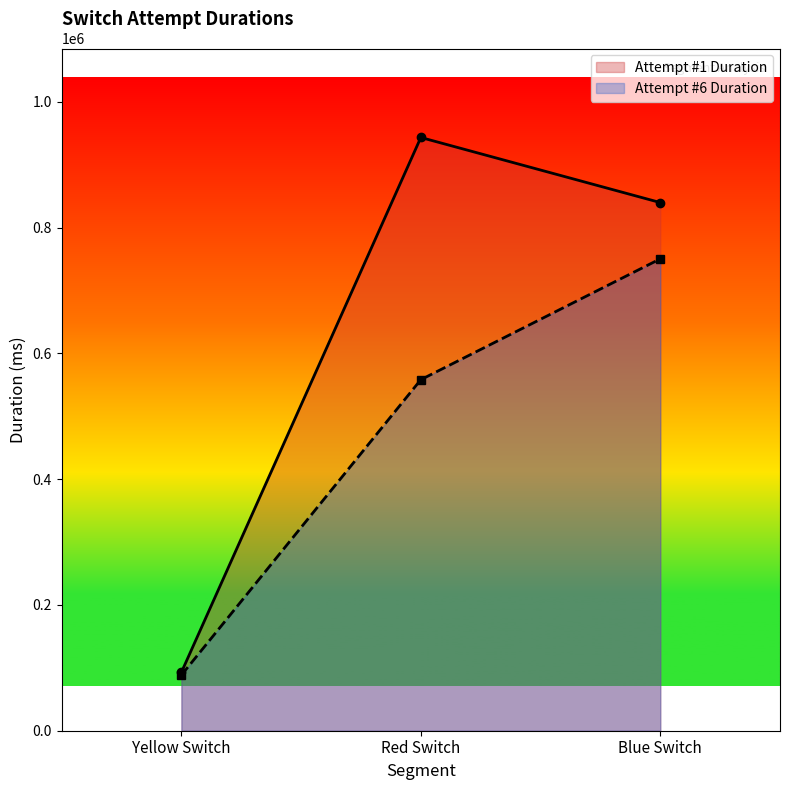

What is the maximum value for Attempt #6 Duration?

750294